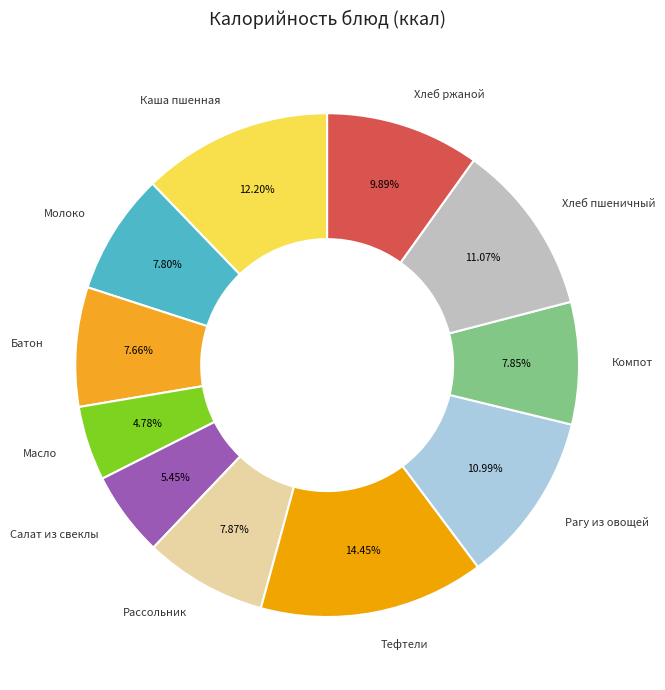

Is Хлеб пшеничный the majority of the pie?

No